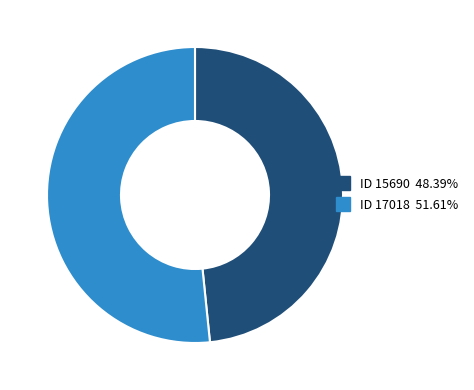

Does any single category account for the majority?

Yes